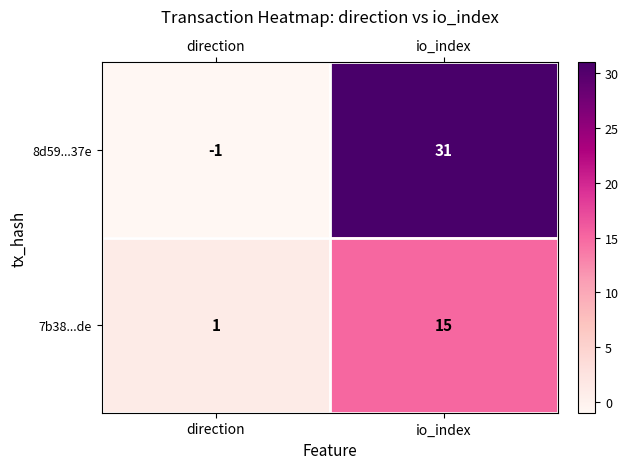

Which category has the highest value across all series?

io_index